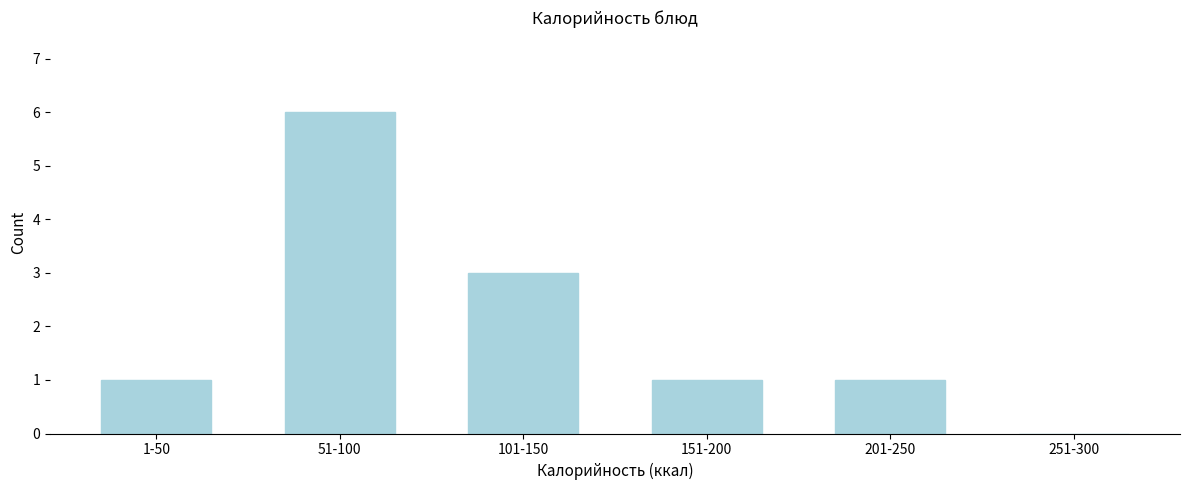

Reading right to left, extract all data points from this chart.

251-300=0	201-250=1	151-200=1	101-150=3	51-100=6	1-50=1